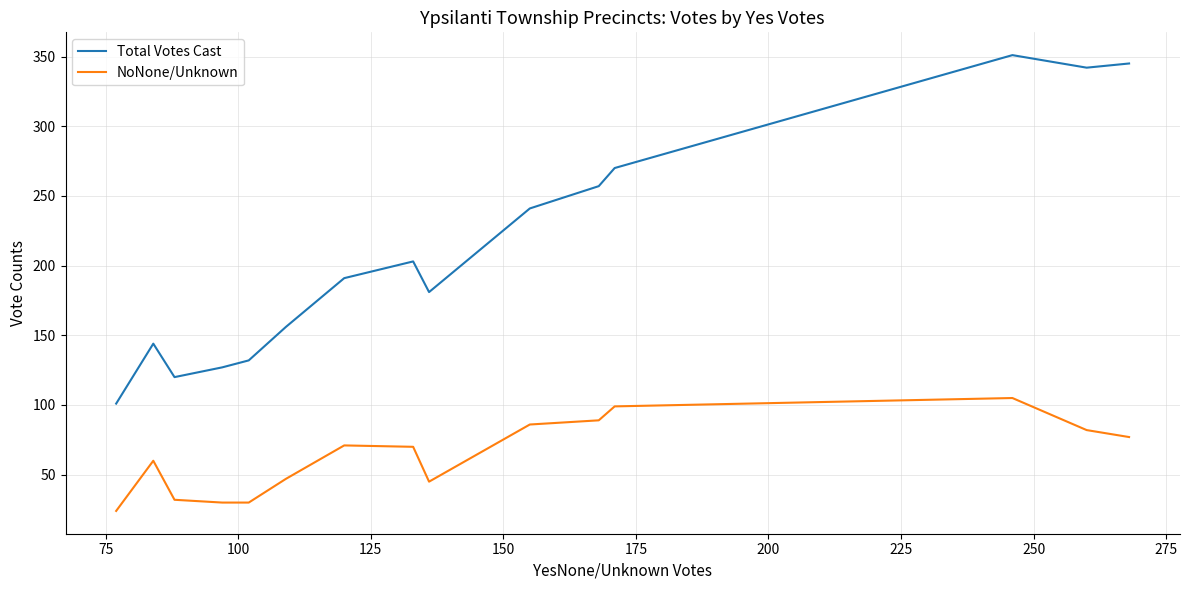

Rank the series by their maximum value, from lowest to highest.

NoNone/Unknown, Total Votes Cast